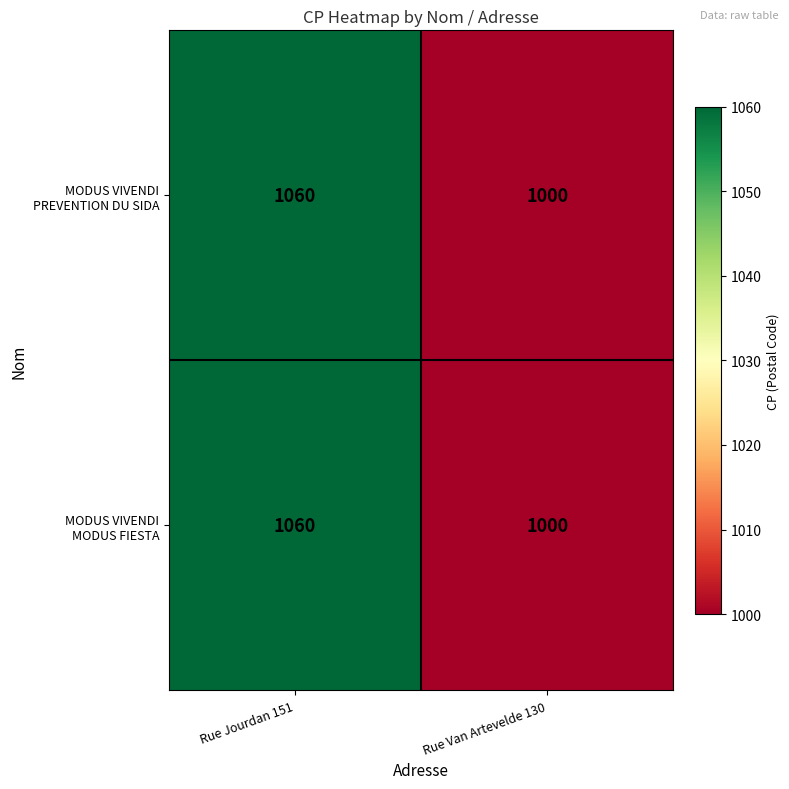

What is the smallest value displayed?

1000